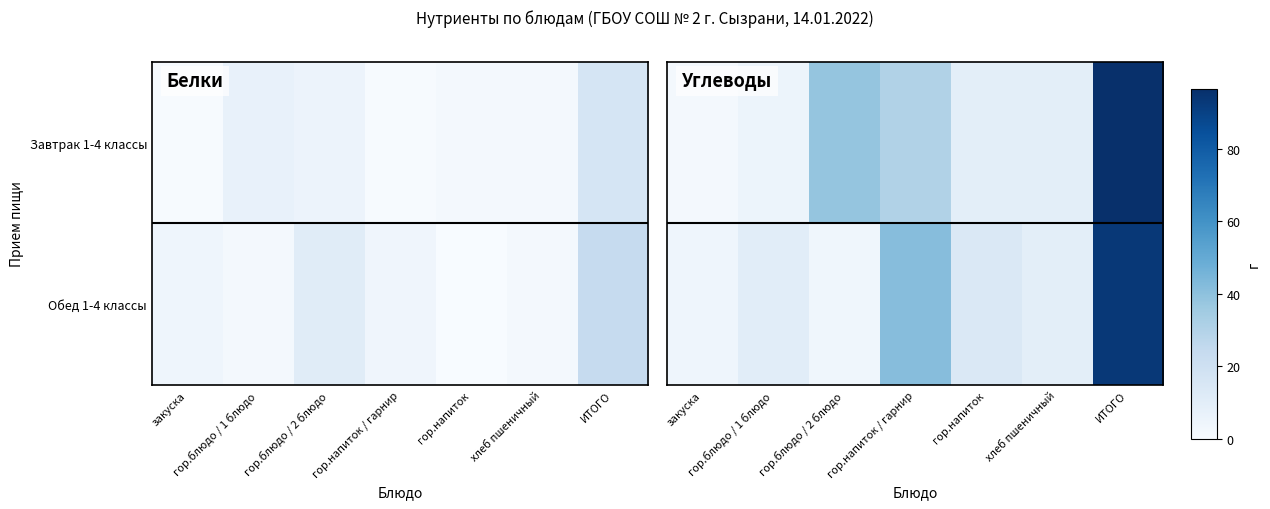

What is the minimum value shown in the chart?

1.7